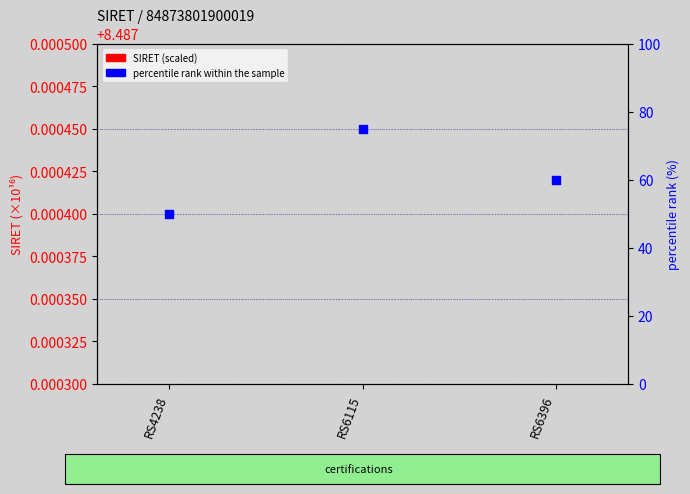

At how many categories does at least one series exceed 60?

1